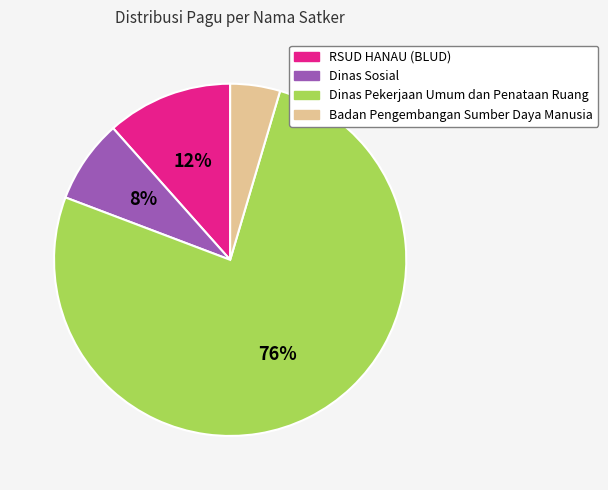

How many segments does this pie chart have?

4